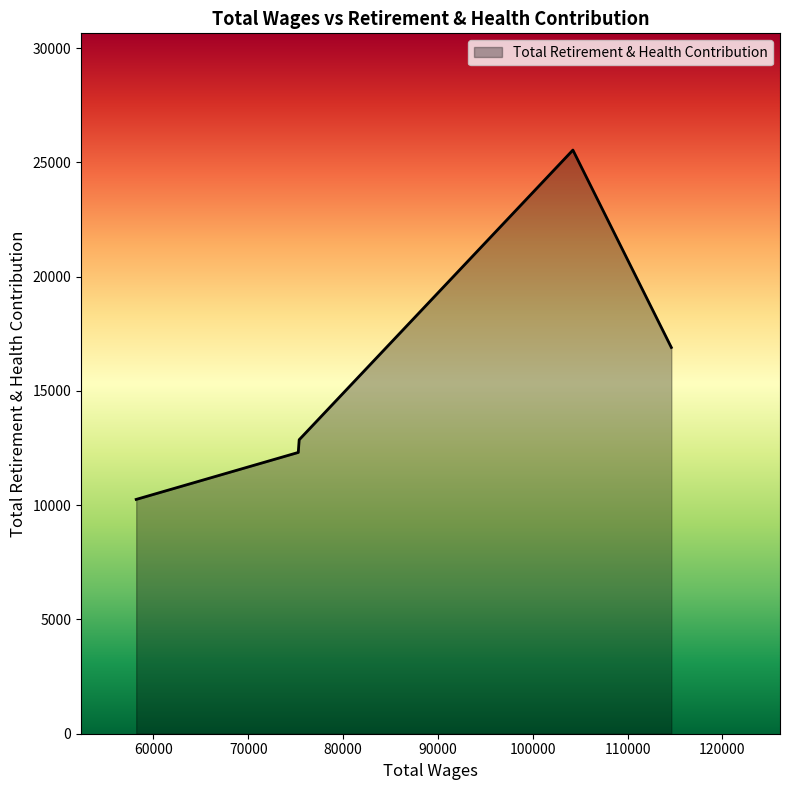

What is the minimum value shown in the chart?

10251